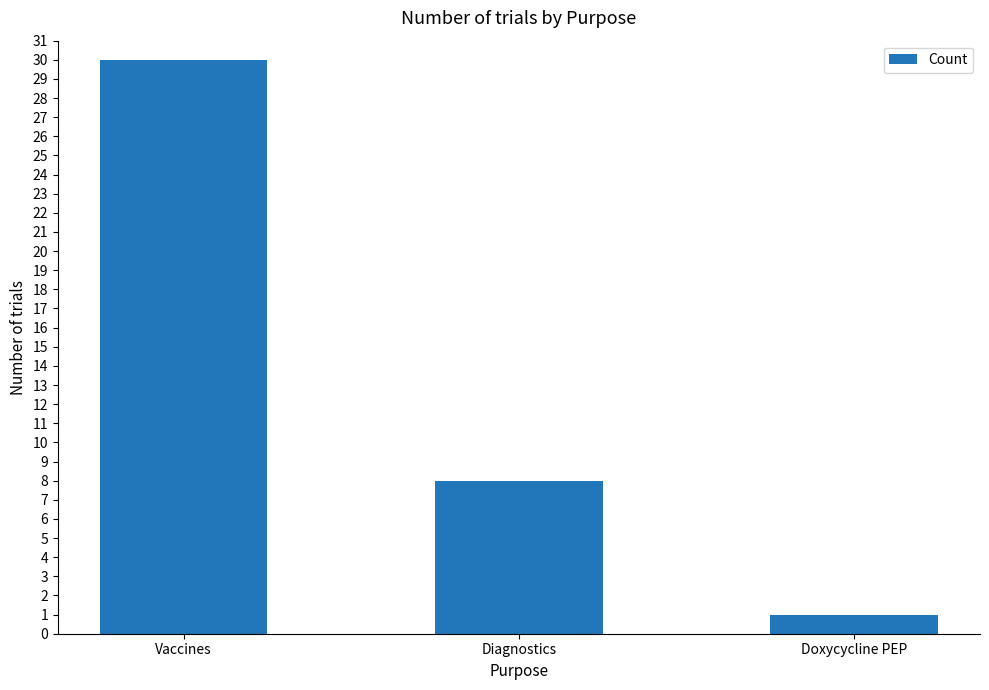

What is the greatest value displayed?

30